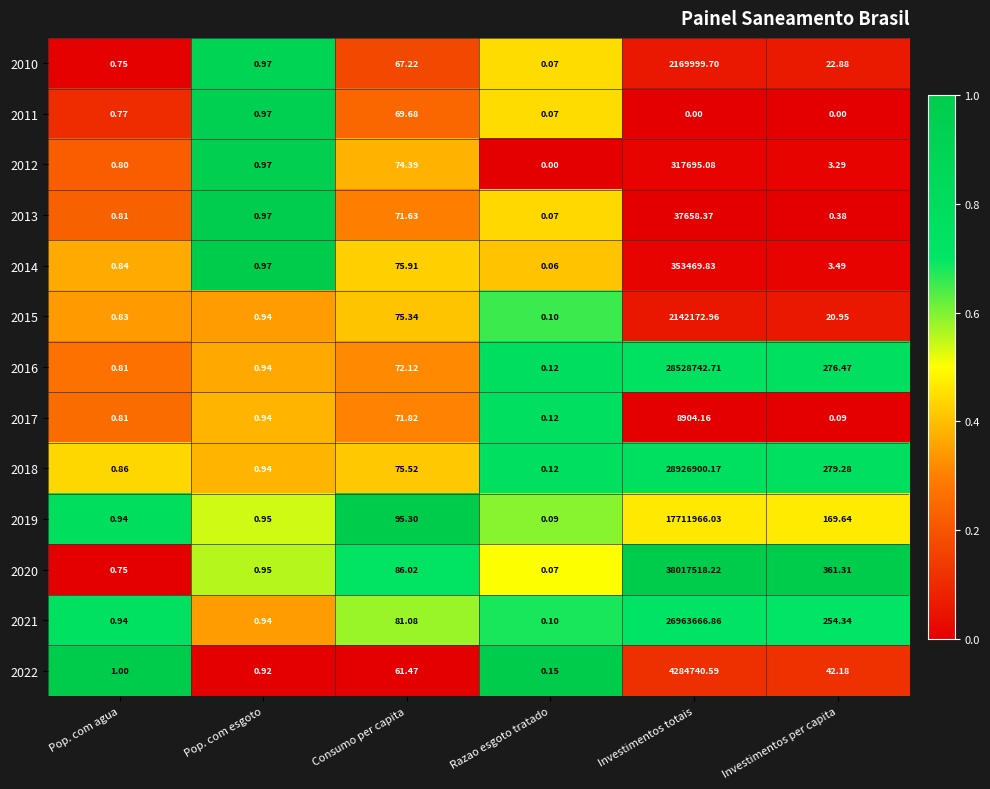

Is the value of 2016 at Investimentos per capita greater than the value of 2018 at Investimentos totais?

No